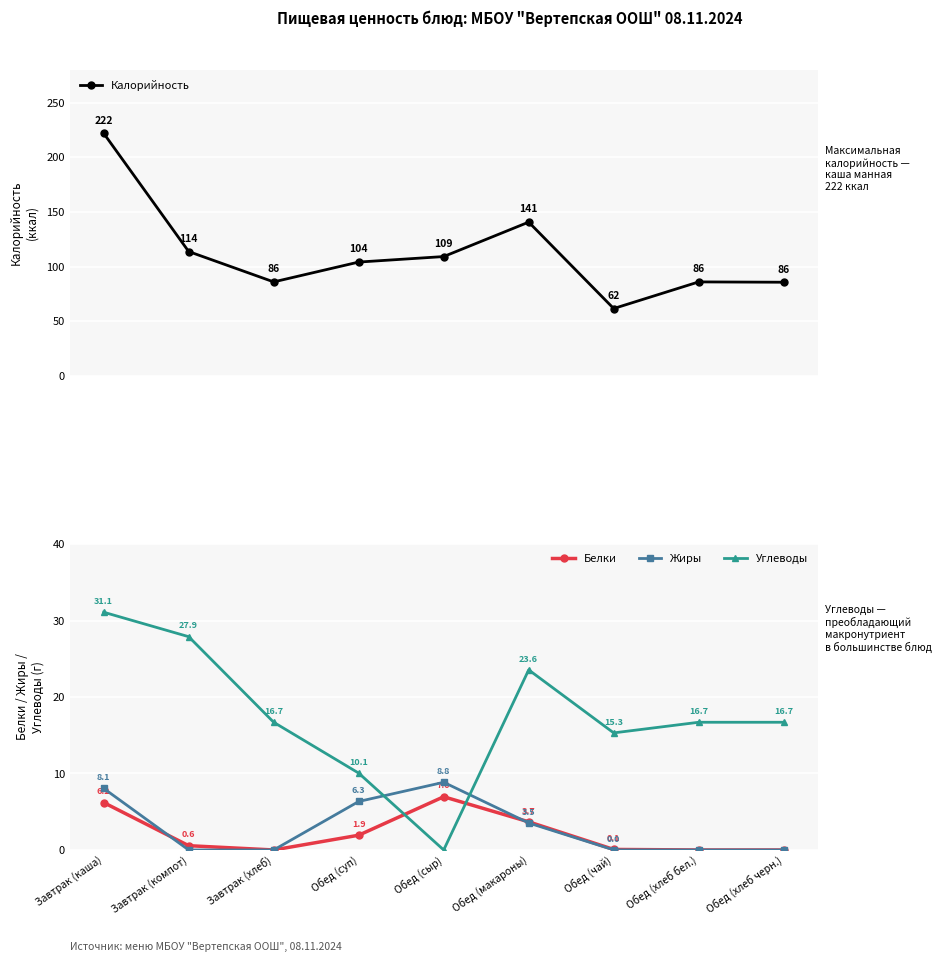

At which category does Белки reach its first local peak?

Обед (сыр)